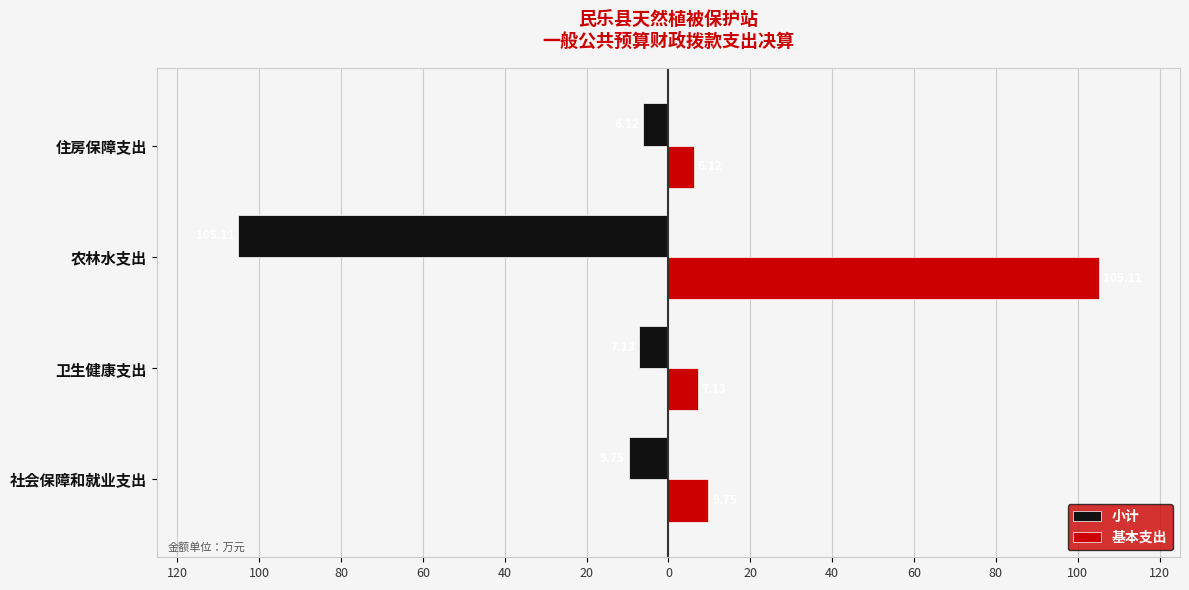

What are all the series names shown in the legend?

小计, 基本支出